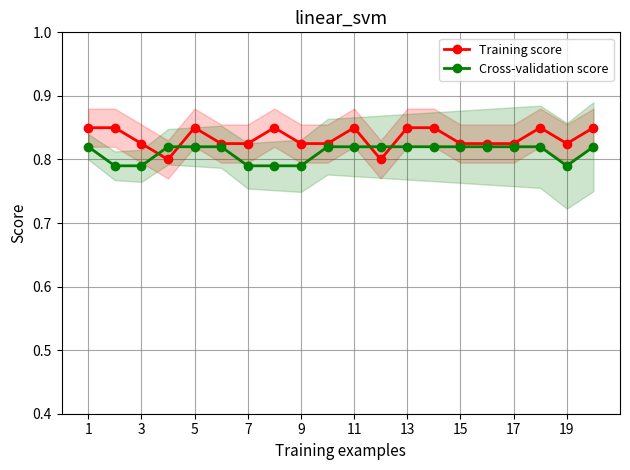

Is it true that Training score equals 0.5 at 13?

False